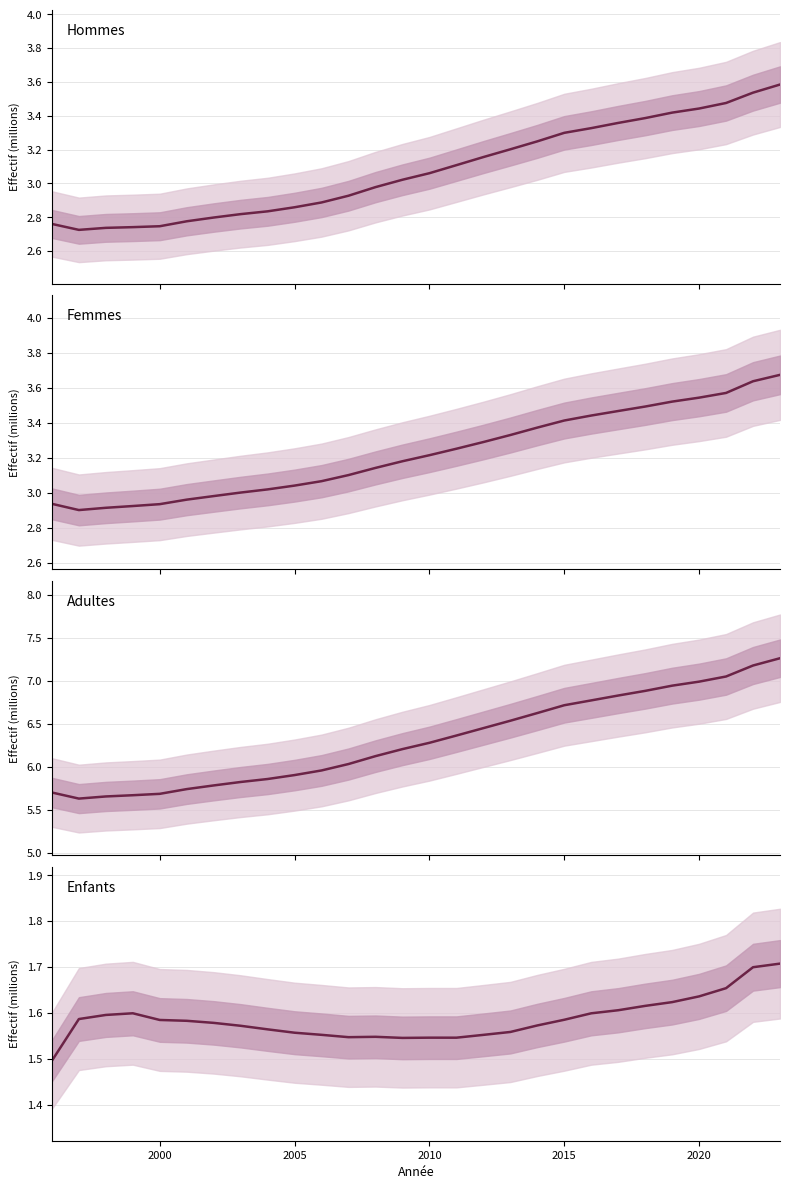

What is the value of the Adultes point at the 19th from the left?

6.6